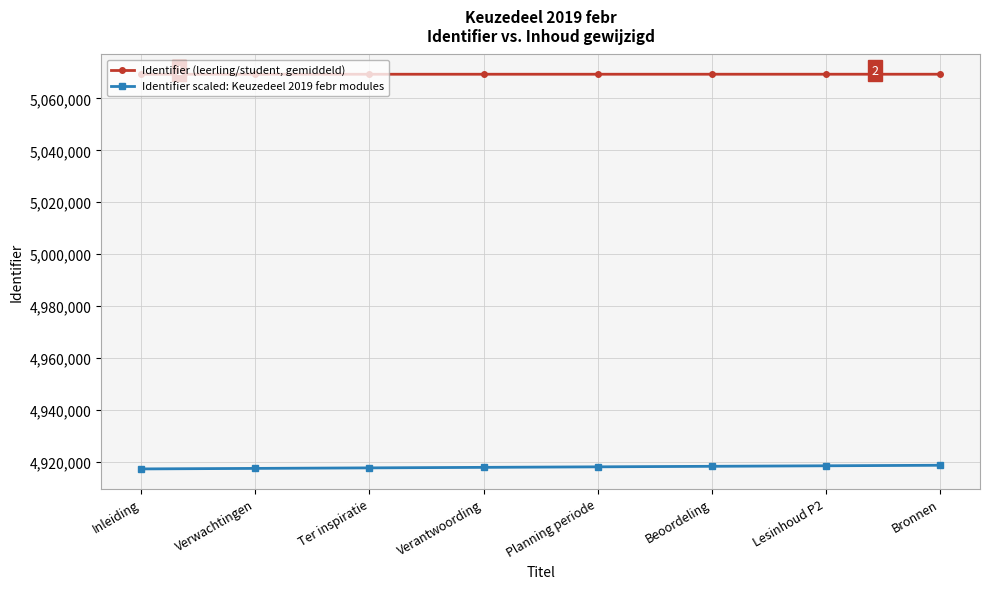

What is the total value across all series at Beoordeling?

9987586.0